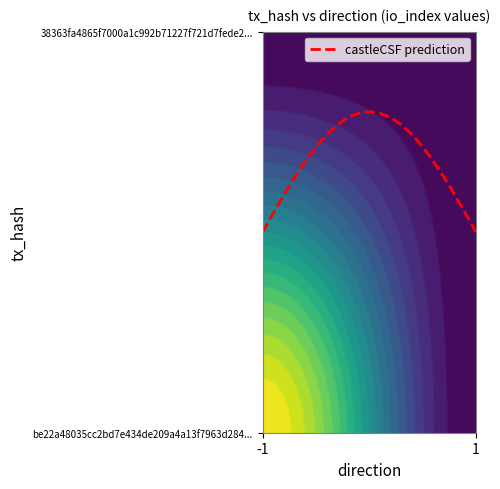

Between -1 and 1, which is larger?

-1